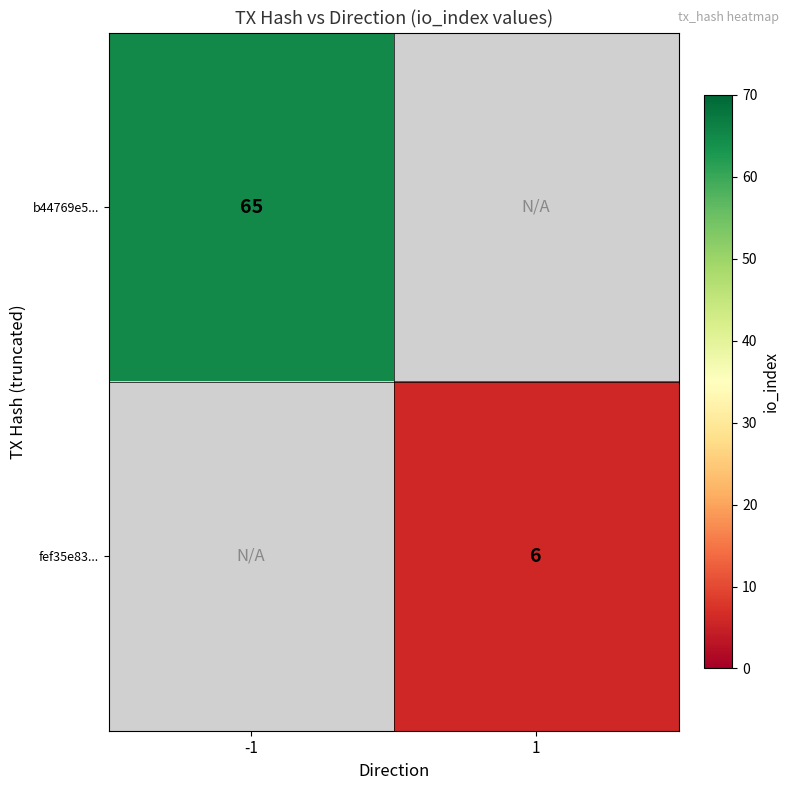

At how many categories does at least one series exceed 32?

1